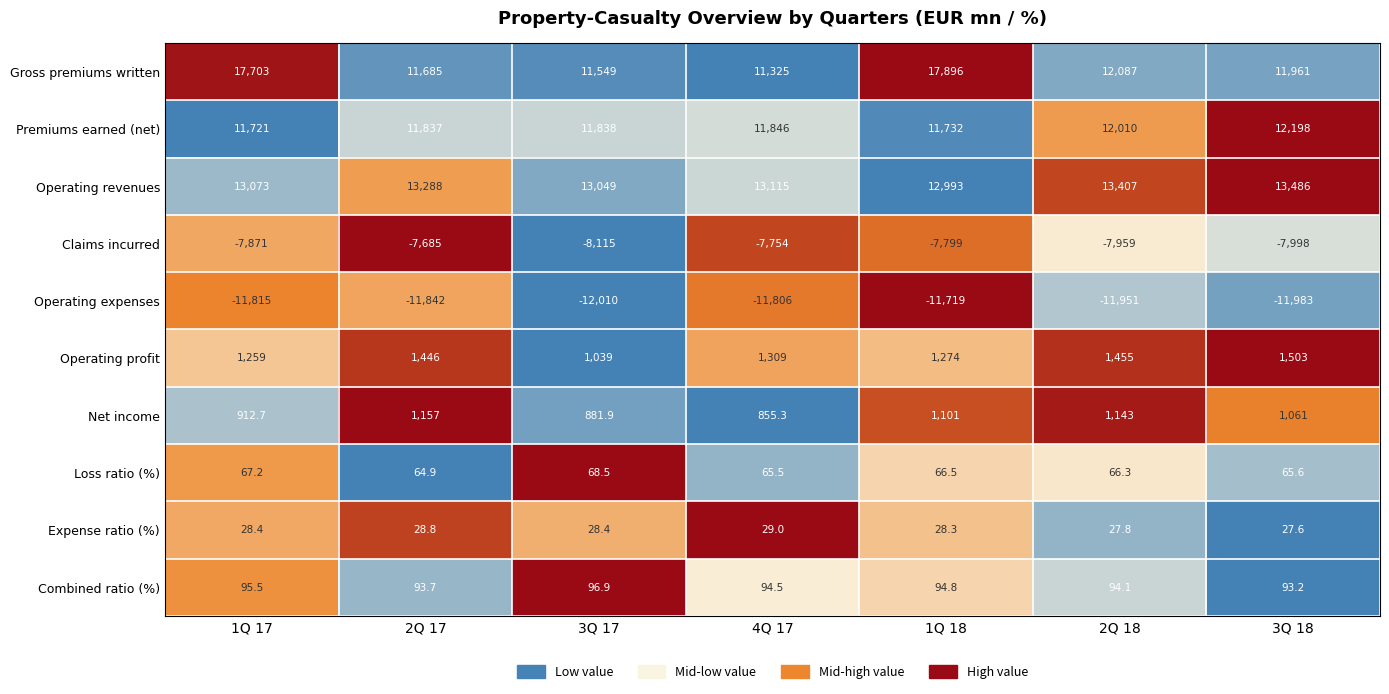

Where is Expense ratio (%) nearest to the value 28?

2Q 18